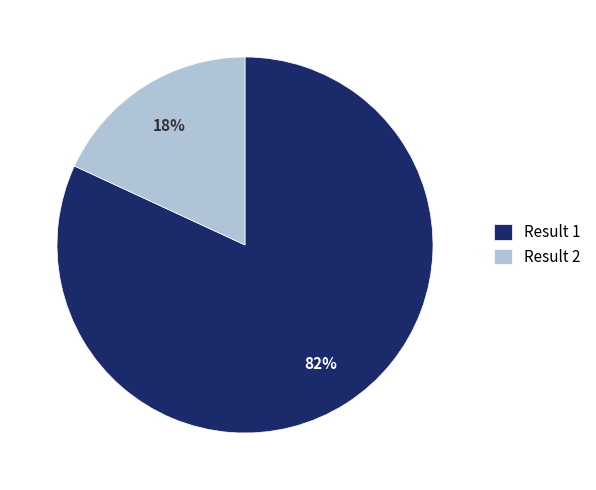

Is it true that Result 1 is 76% of the pie?

False